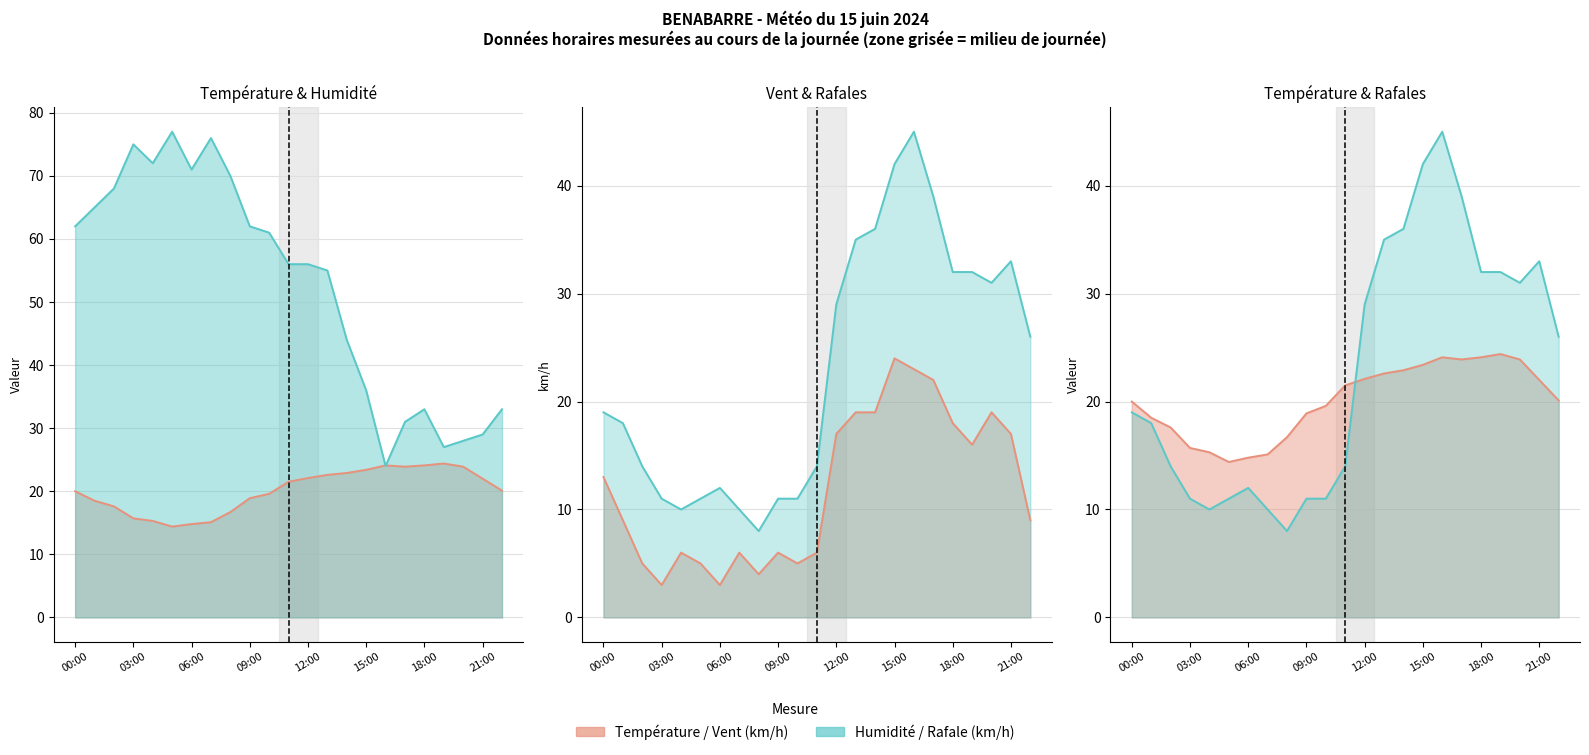

Reading right to left, list all the values displayed in this chart.

Température (ºC): 22:00=20.1	21:00=22.0	20:00=23.9	19:00=24.4	18:00=24.1	17:00=23.9	16:00=24.1	15:00=23.4	14:00=22.9	13:00=22.6	12:00=22.1	11:00=21.5	10:00=19.6	09:00=18.9	08:00=16.7	07:00=15.1	06:00=14.8	05:00=14.4	04:00=15.3	03:00=15.7	02:00=17.6	01:00=18.5	00:00=20.0
Humidité (%): 22:00=33.0	21:00=29.0	20:00=28.0	19:00=27.0	18:00=33.0	17:00=31.0	16:00=24.0	15:00=36.0	14:00=44.0	13:00=55.0	12:00=56.0	11:00=56.0	10:00=61.0	09:00=62.0	08:00=70.0	07:00=76.0	06:00=71.0	05:00=77.0	04:00=72.0	03:00=75.0	02:00=68.0	01:00=65.0	00:00=62.0
Vitesse du vent (km/h): 22:00=9.0	21:00=17.0	20:00=19.0	19:00=16.0	18:00=18.0	17:00=22.0	16:00=23.0	15:00=24.0	14:00=19.0	13:00=19.0	12:00=17.0	11:00=6.0	10:00=5.0	09:00=6.0	08:00=4.0	07:00=6.0	06:00=3.0	05:00=5.0	04:00=6.0	03:00=3.0	02:00=5.0	01:00=9.0	00:00=13.0
Rafale (km/h): 22:00=26.0	21:00=33.0	20:00=31.0	19:00=32.0	18:00=32.0	17:00=39.0	16:00=45.0	15:00=42.0	14:00=36.0	13:00=35.0	12:00=29.0	11:00=14.0	10:00=11.0	09:00=11.0	08:00=8.0	07:00=10.0	06:00=12.0	05:00=11.0	04:00=10.0	03:00=11.0	02:00=14.0	01:00=18.0	00:00=19.0